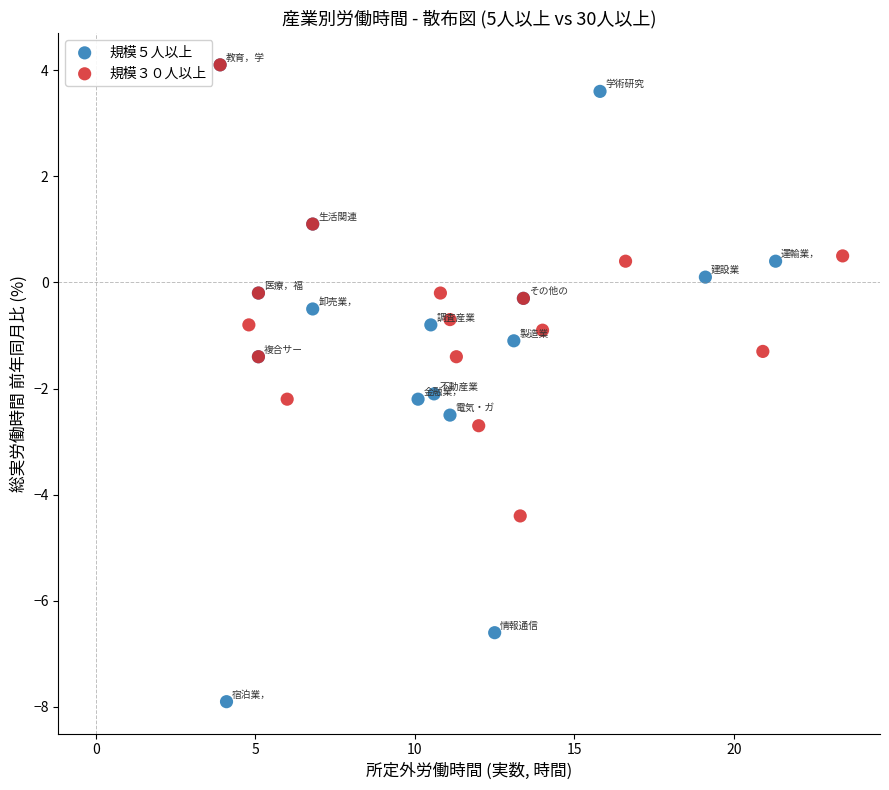

Which series contains the lowest Y value?

規模５人以上